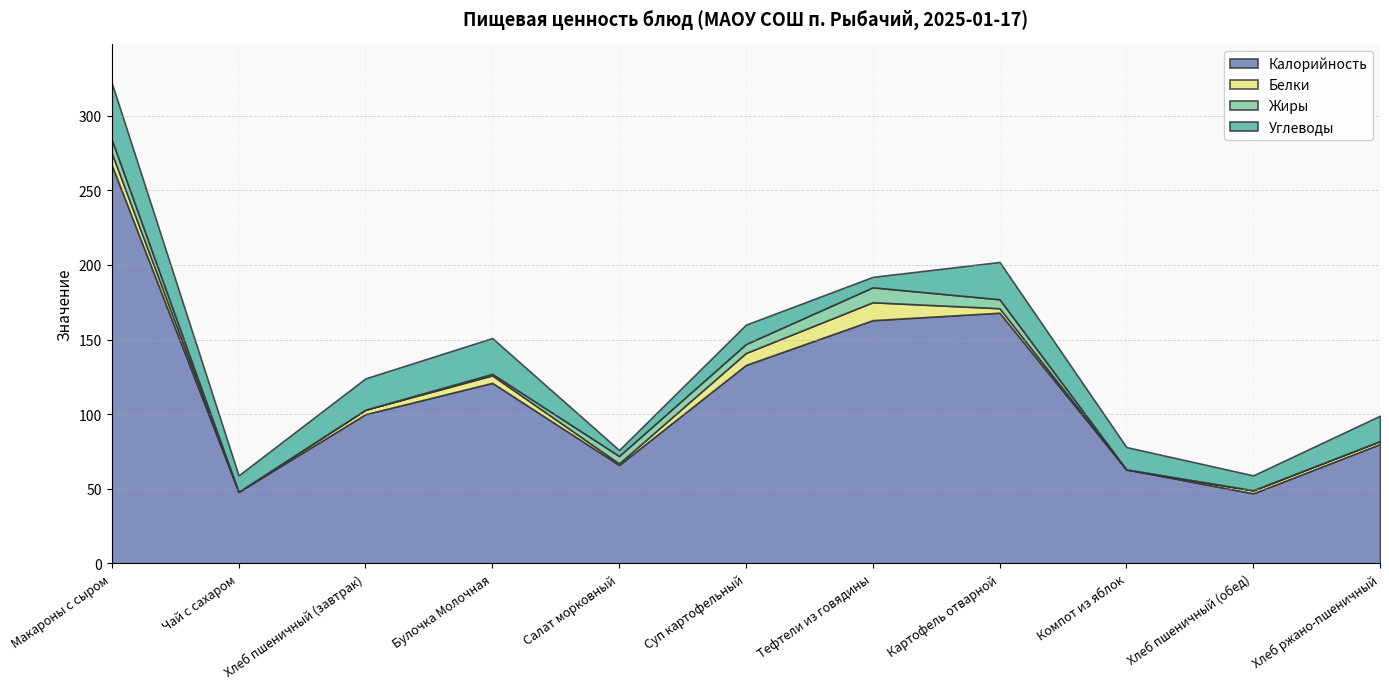

Between Салат морковный and Булочка Молочная, which is larger?

Булочка Молочная